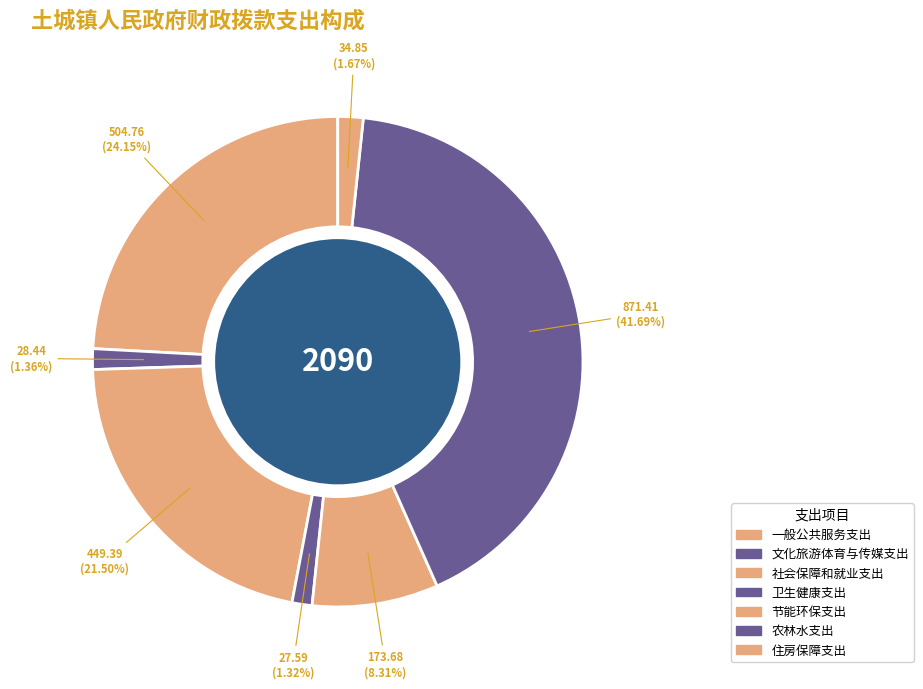

How many segments does this pie chart have?

7